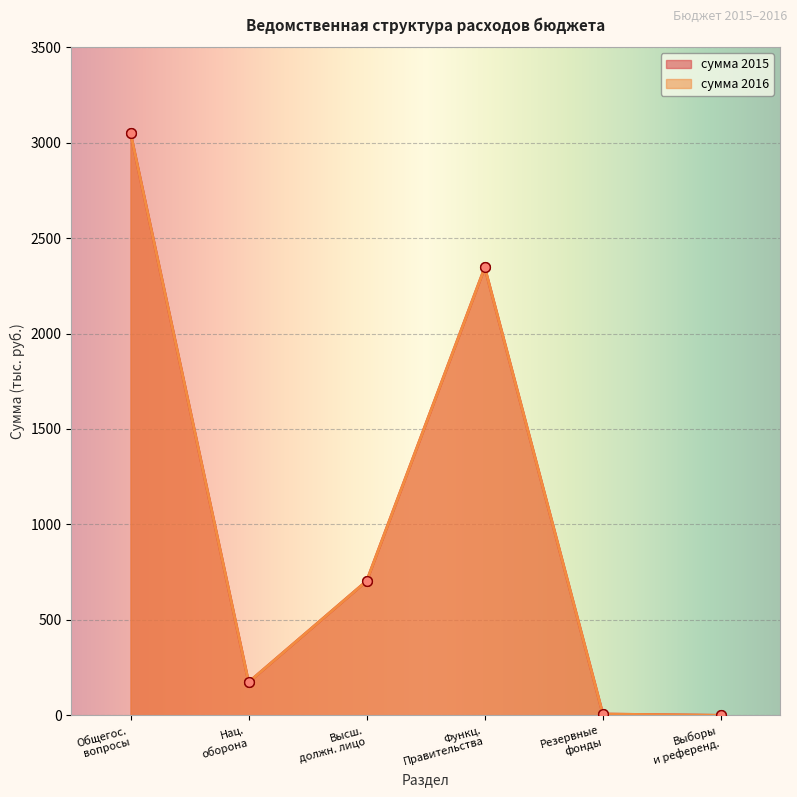

What is the greatest value displayed?

3050.0